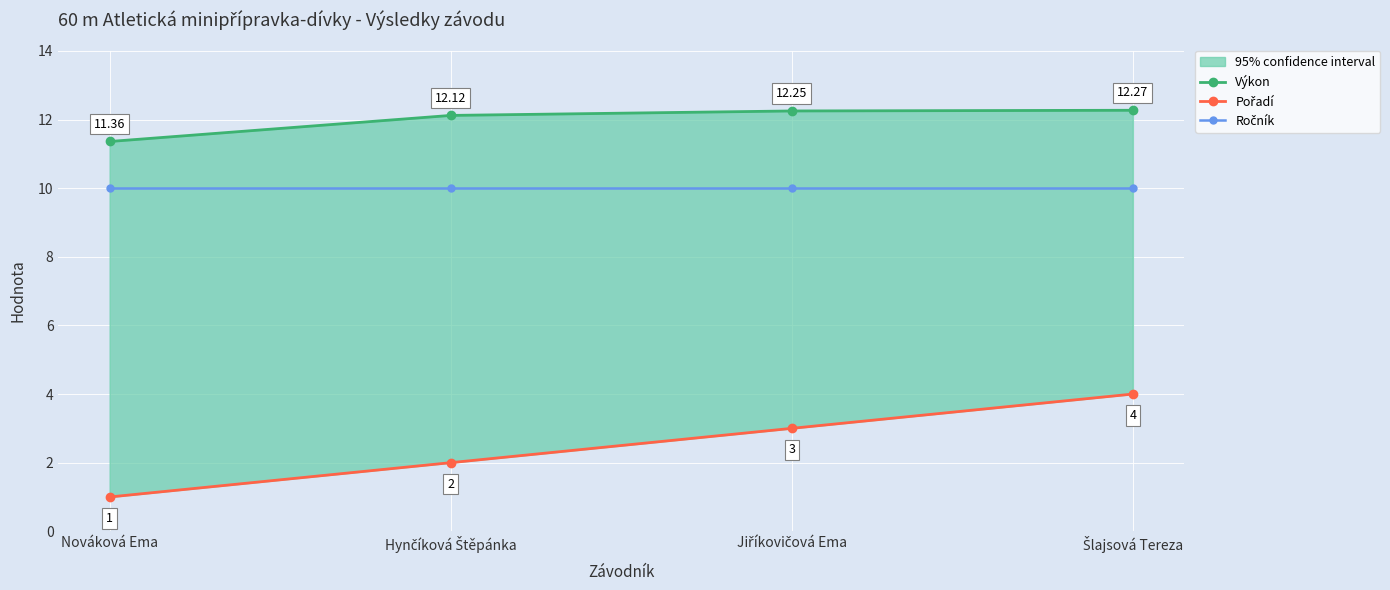

Is it true that Pořadí equals 2.0 at Hynčíková Štěpánka?

True